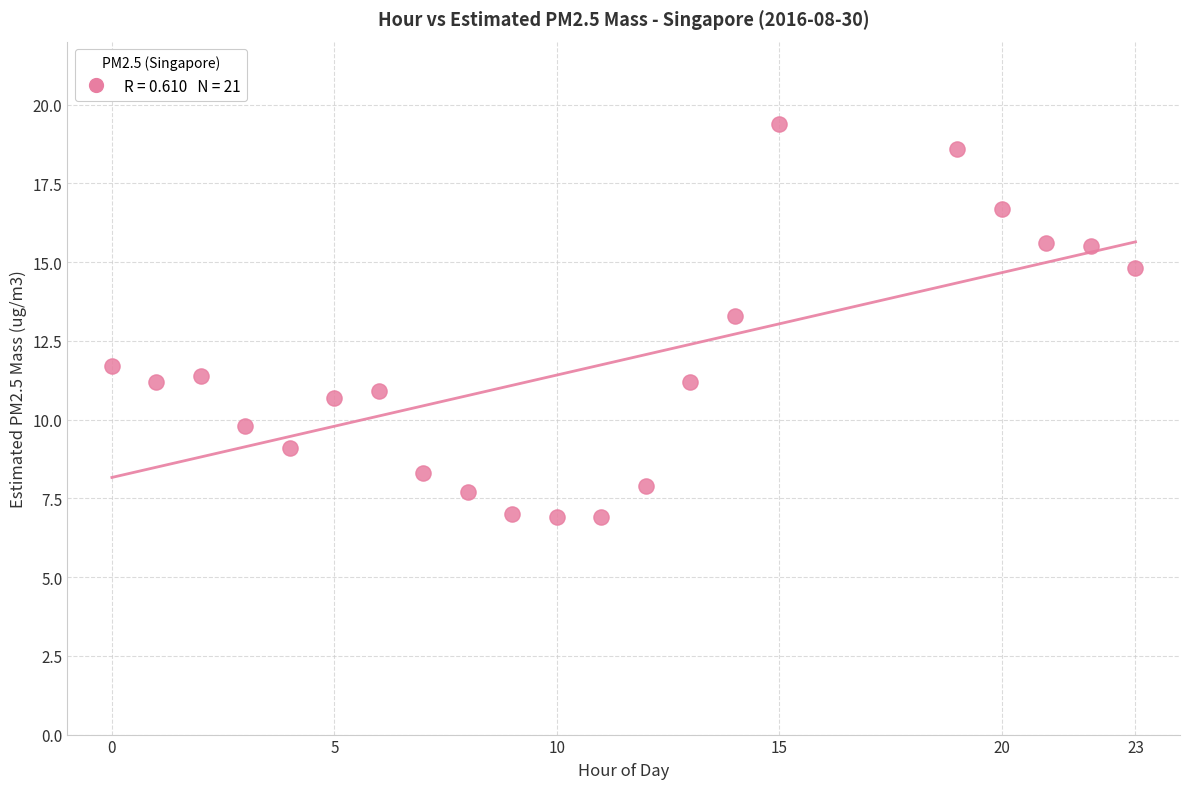

What is the range of Y values (max minus min)?

12.5